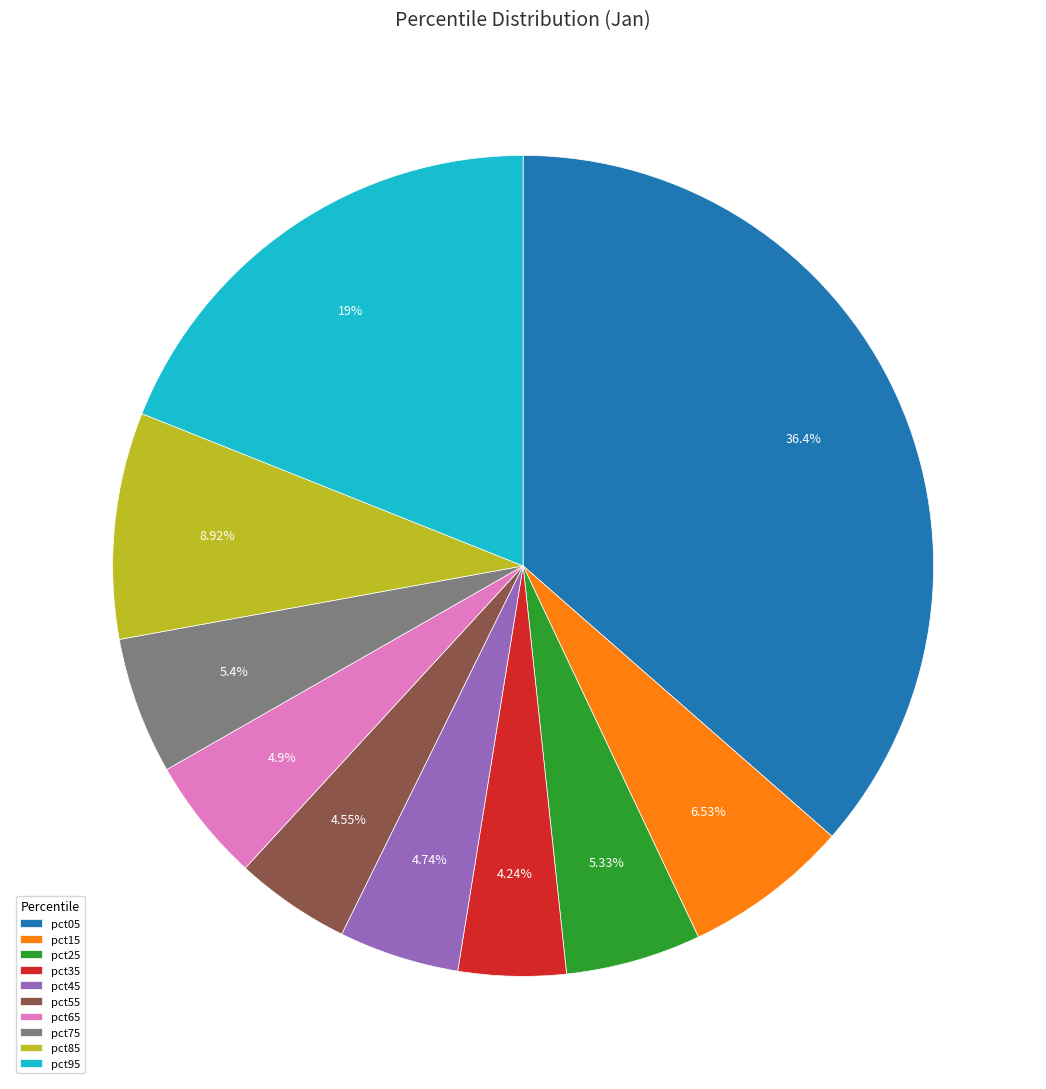

To the nearest percent, what portion does pct85 represent?

9%